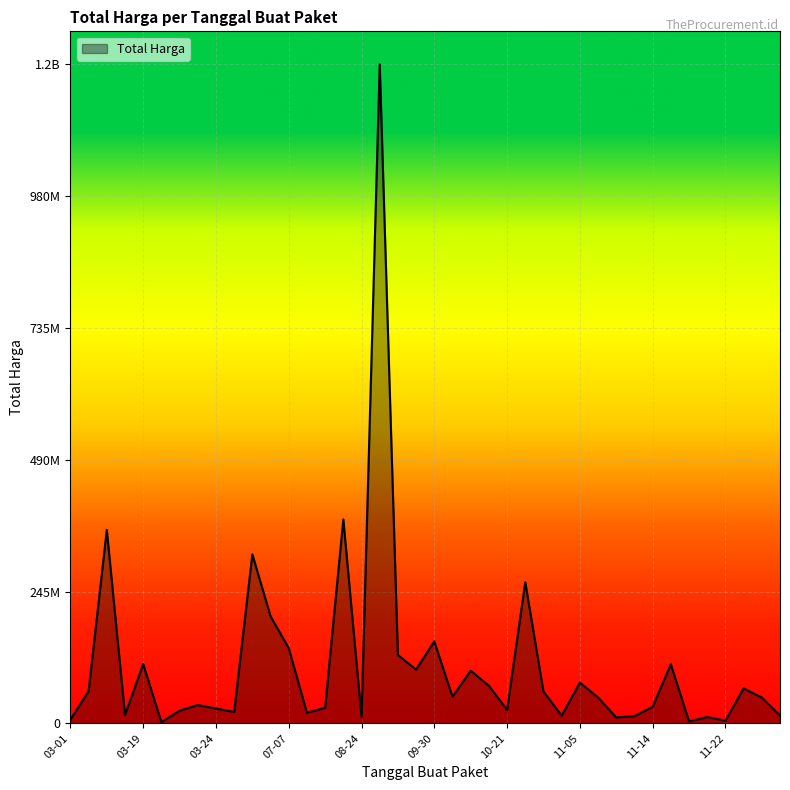

Is this an area chart (filled region under the line)?

Yes